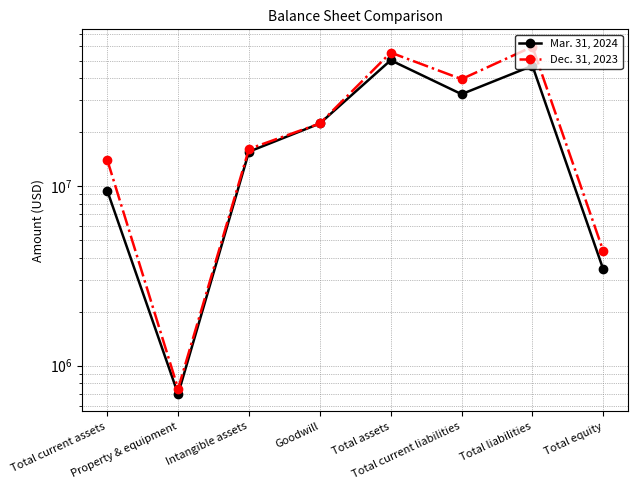

Count the number of data series in this chart.

2